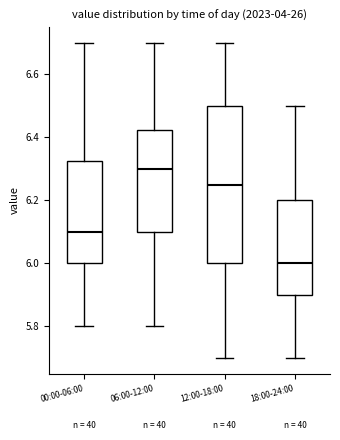

Reading left to right, transcribe this box plot: for each box, give where its median line is, the range the box spans, and where its two whiskers end, as read against the y-axis. The values are not printed on the chart, so give them approximately, as read against the axis.

00:00-06:00: median 6.10, box 6.00 to 6.32, whiskers 5.80 to 6.70
06:00-12:00: median 6.30, box 6.10 to 6.42, whiskers 5.80 to 6.70
12:00-18:00: median 6.26, box 6.00 to 6.50, whiskers 5.70 to 6.70
18:00-24:00: median 6.00, box 5.90 to 6.20, whiskers 5.70 to 6.50